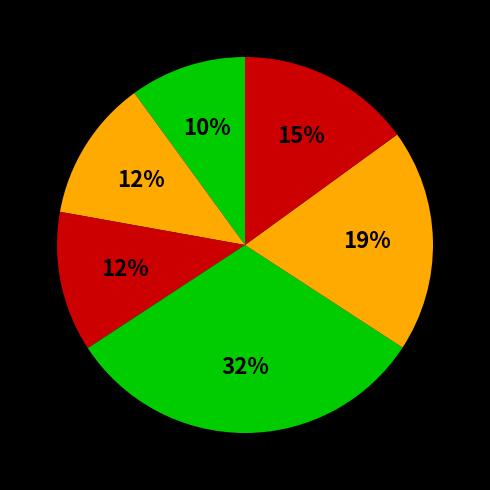

How many segments does this pie chart have?

6